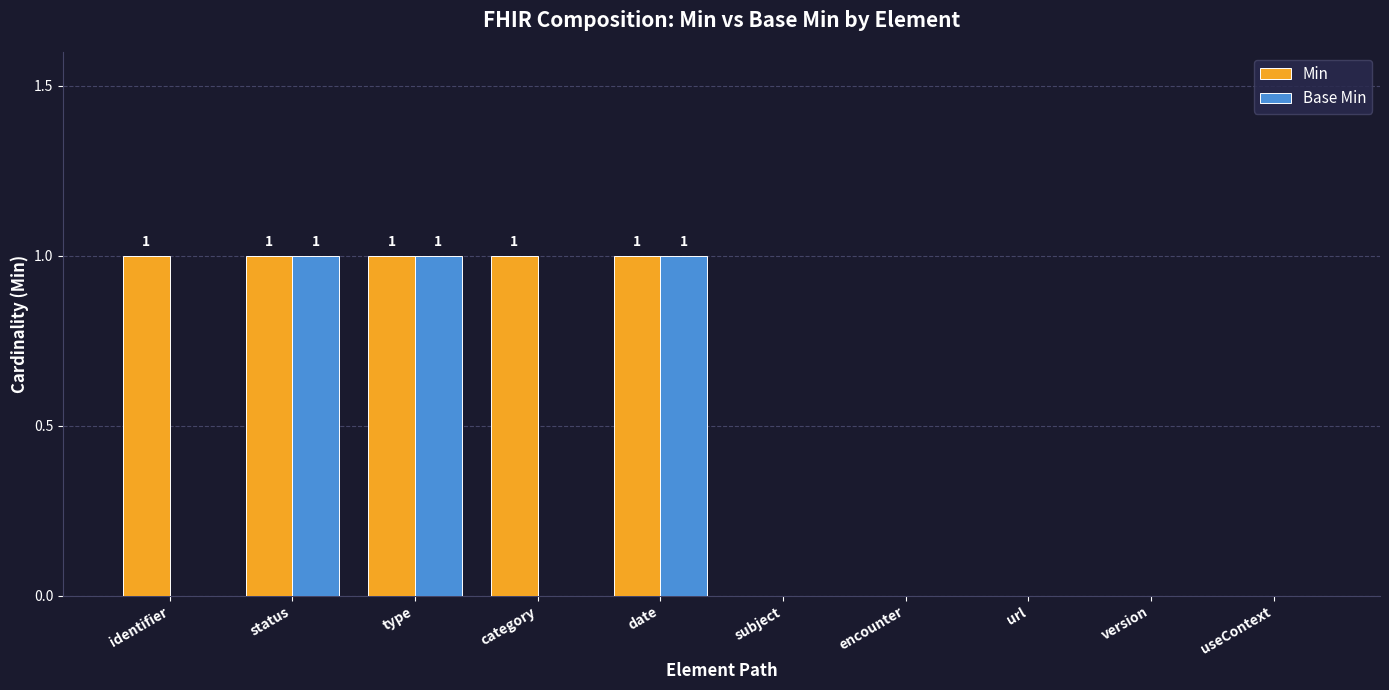

What is the sum of all Base Min values?

3